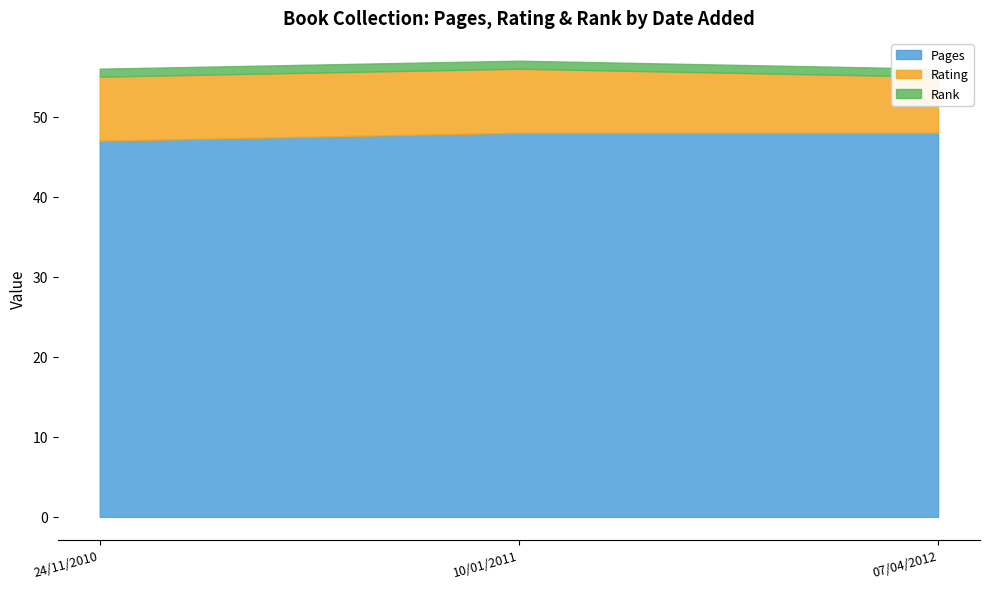

List the labels in order of Rating value, smallest first.

07/04/2012, 24/11/2010, 10/01/2011